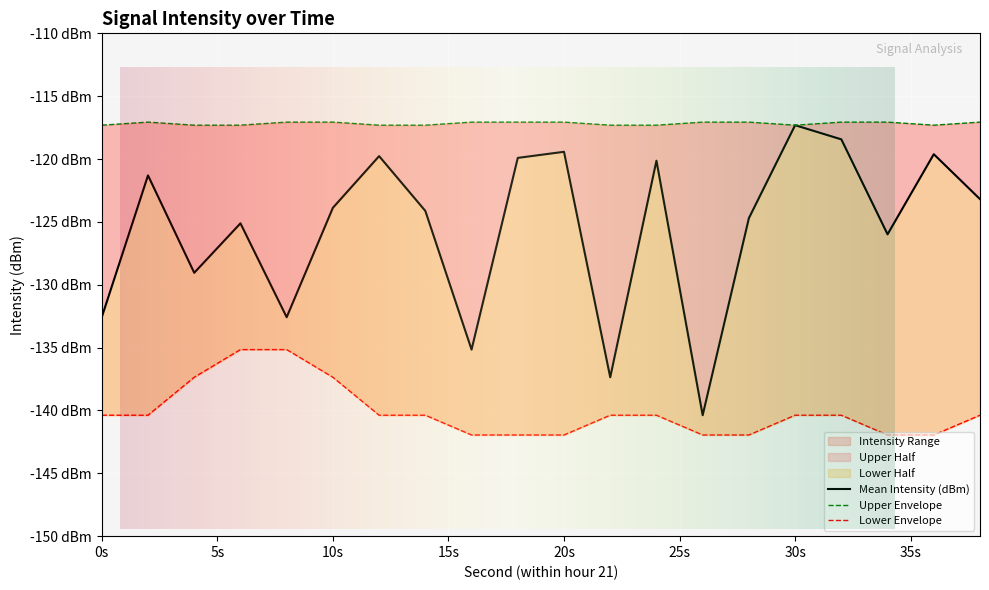

Reading left to right, list all the values displayed in this chart.

Mean Intensity (dBm): -132.6	-121.3	-129.0	-125.1	-132.6	-123.9	-119.8	-124.1	-135.2	-119.9	-119.4	-137.4	-120.1	-140.4	-124.7	-117.3	-118.4	-126.0	-119.6	-123.2
Upper Envelope: -117.3	-117.1	-117.3	-117.3	-117.1	-117.1	-117.3	-117.3	-117.1	-117.1	-117.1	-117.3	-117.3	-117.1	-117.1	-117.3	-117.1	-117.1	-117.3	-117.1
Lower Envelope: -140.4	-140.4	-137.4	-135.2	-135.2	-137.4	-140.4	-140.4	-142.0	-142.0	-142.0	-140.4	-140.4	-142.0	-142.0	-140.4	-140.4	-142.0	-142.0	-140.4